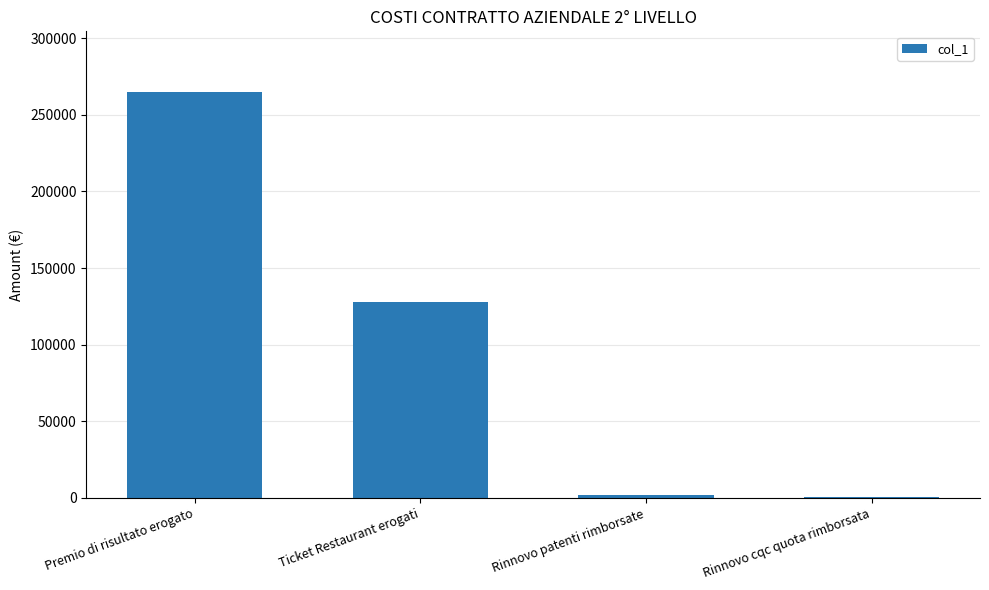

What is the average value?

98636